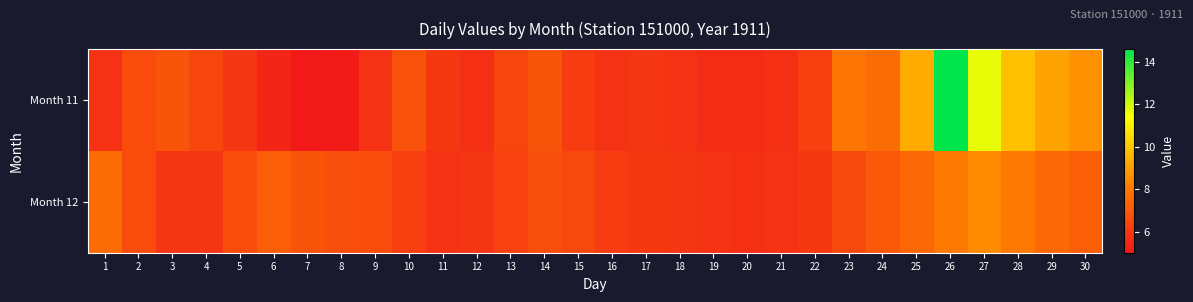

At how many categories does at least one series exceed 6?

23